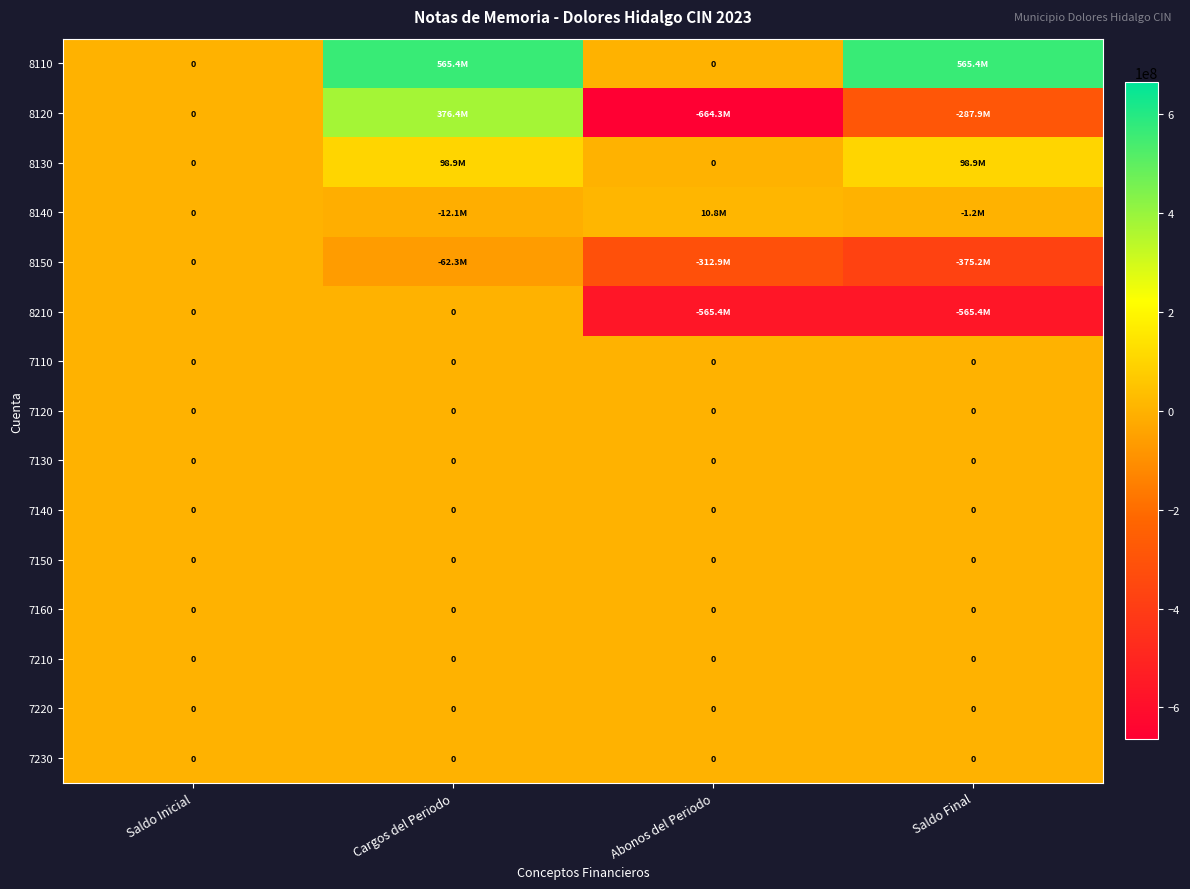

What is the total value across all series at Cargos del Periodo?

966279609.4